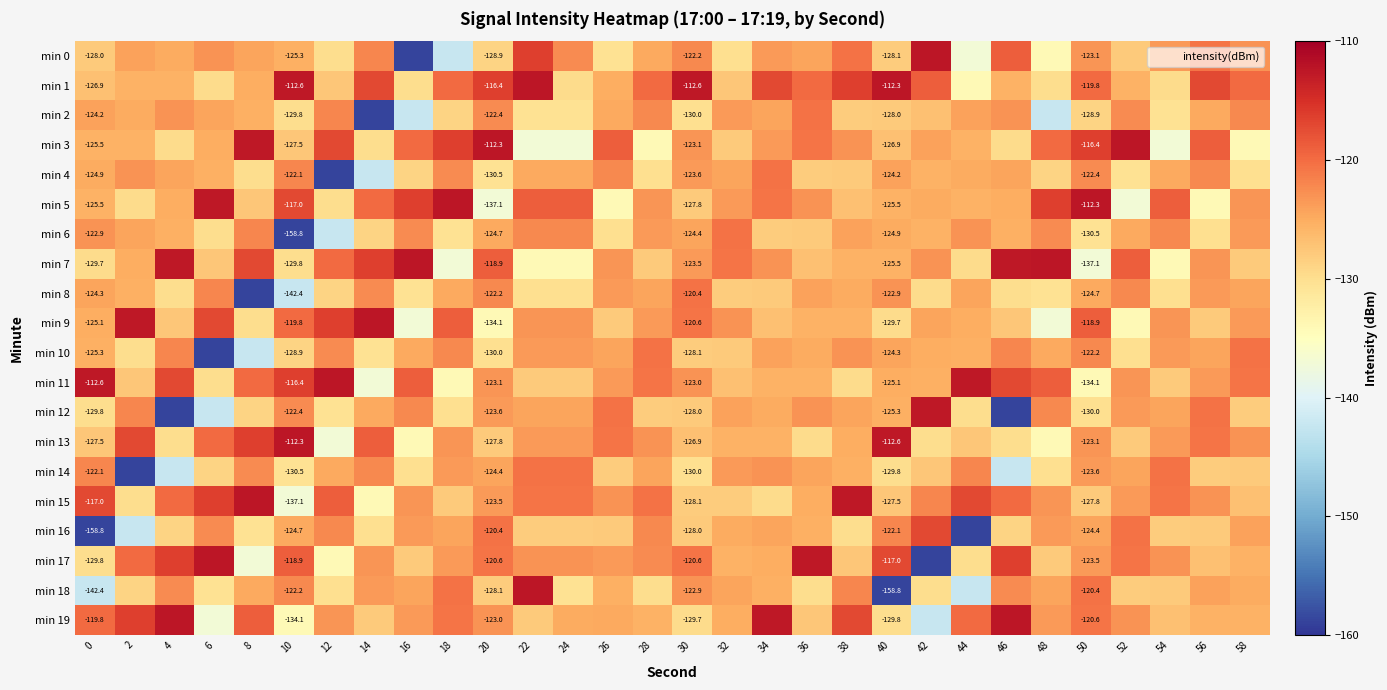

Which has a higher value, 26 or 54?

54